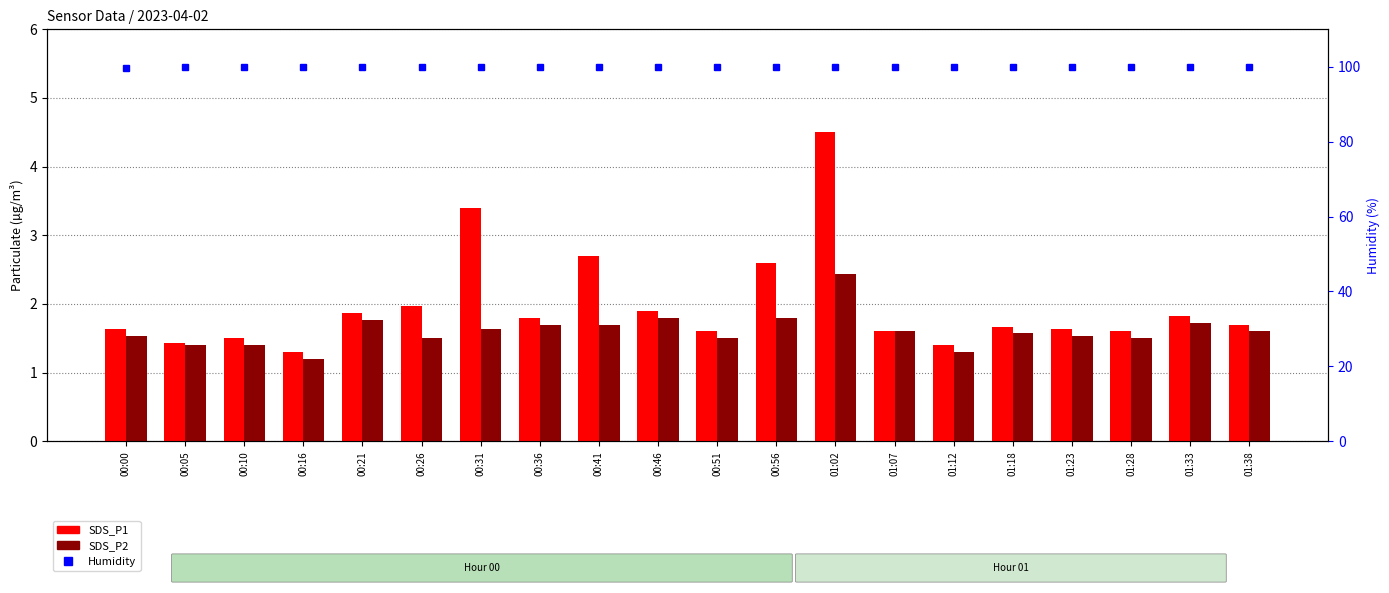

Rank the categories by Humidity value from lowest to highest.

00:00, 00:05, 00:10, 00:16, 00:21, 00:26, 00:31, 00:36, 00:41, 00:46, 00:51, 00:56, 01:02, 01:07, 01:12, 01:18, 01:23, 01:28, 01:33, 01:38